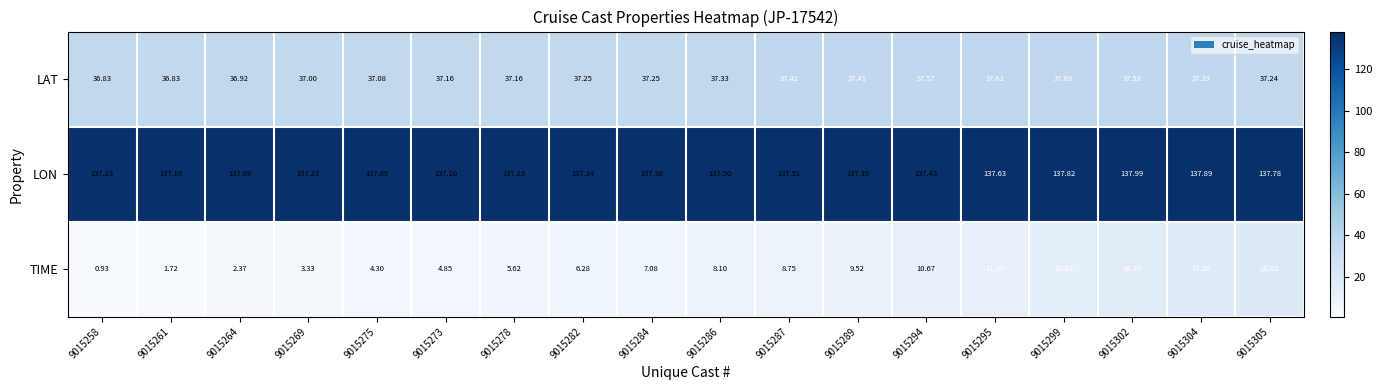

Which series has the largest range (max minus min)?

TIME